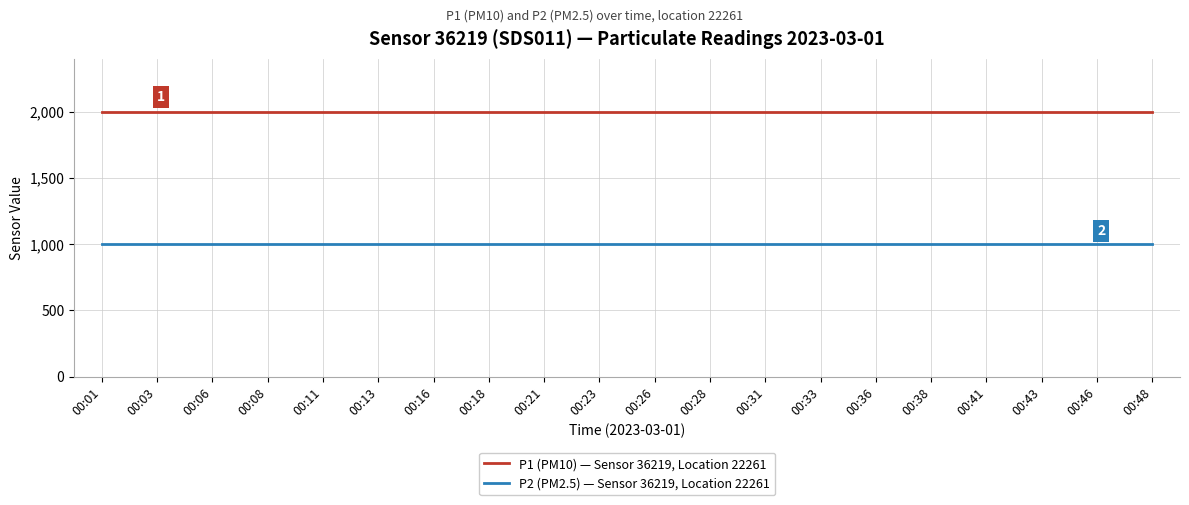

Rank the series at 00:13 from lowest to highest value.

P2 (PM2.5) — Sensor 36219, Location 22261, P1 (PM10) — Sensor 36219, Location 22261